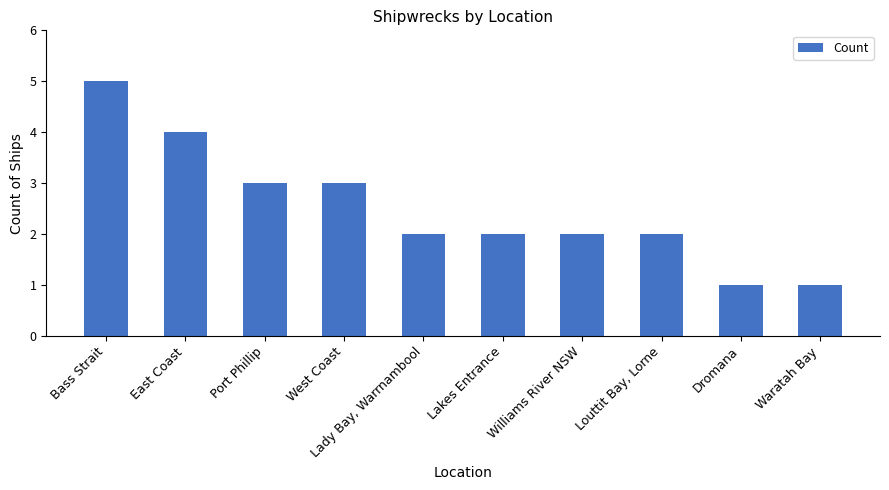

What position from the right is West Coast?

7